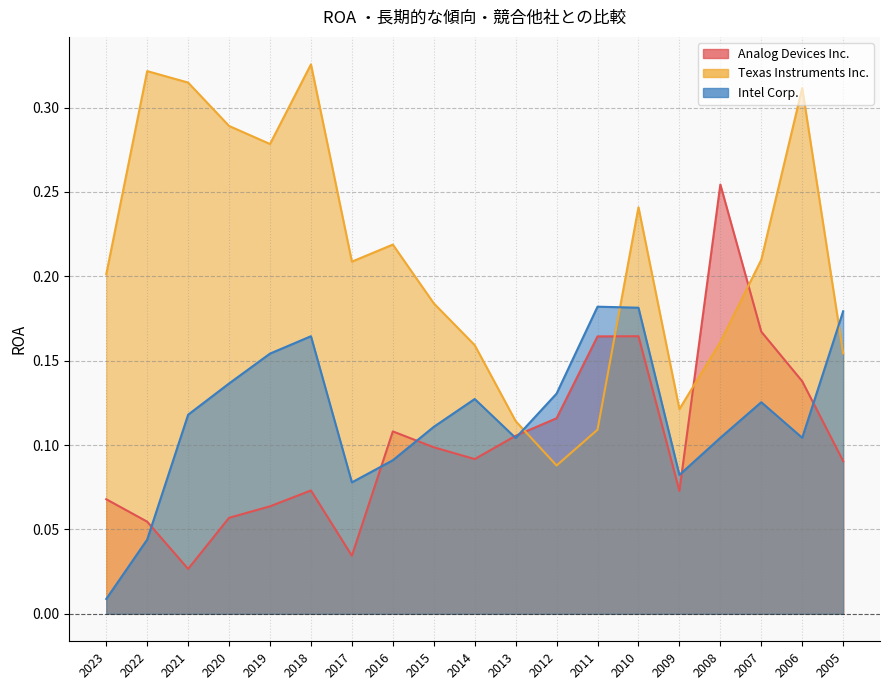

The value of Intel Corp. at 2008 is 0.0. True or false?

False